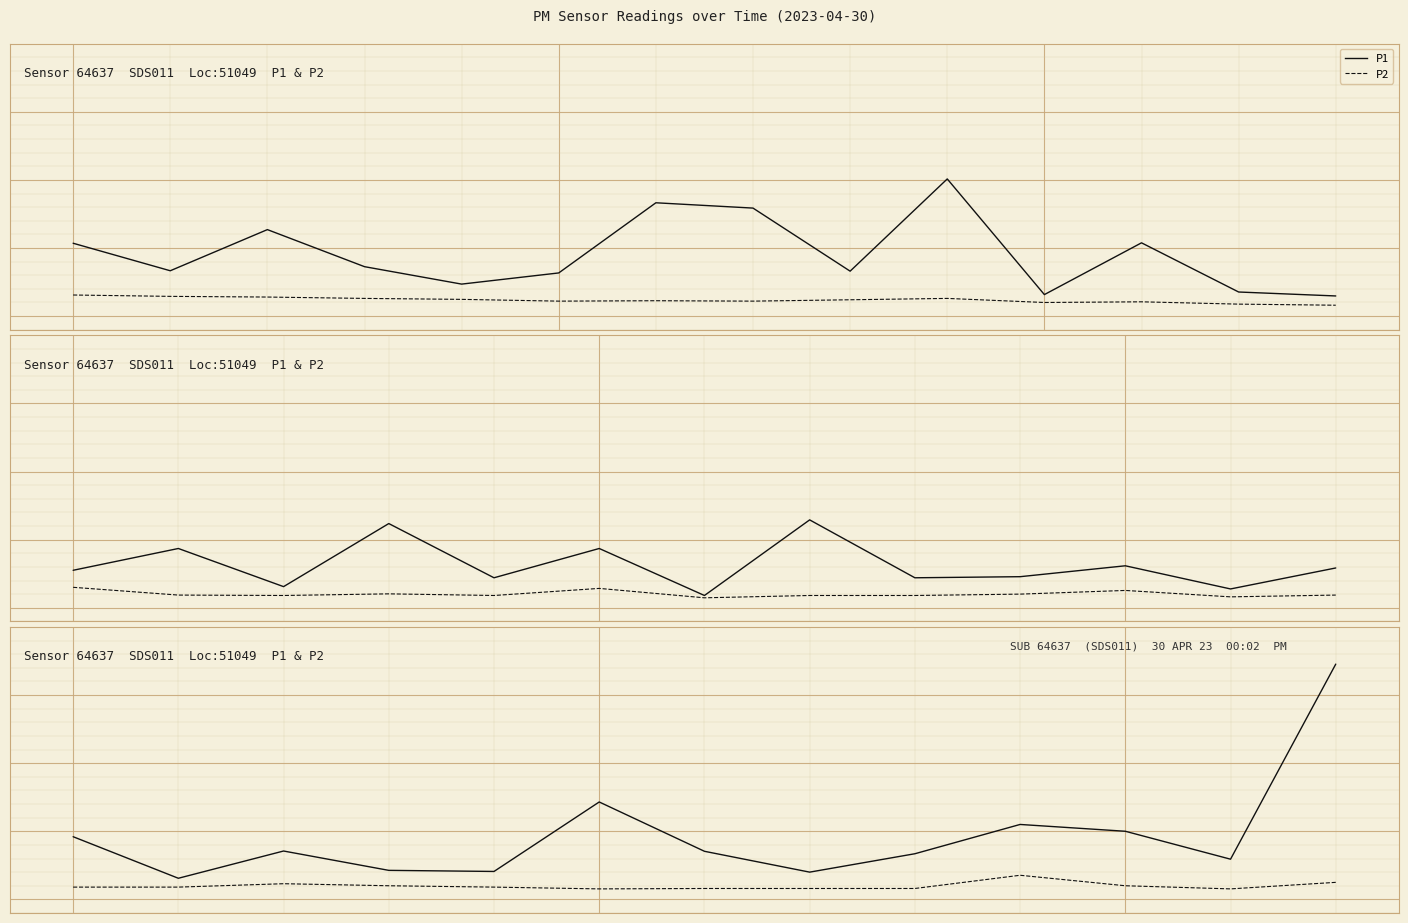

What is the difference between the second highest and second lowest values in the P1 series?

5.2